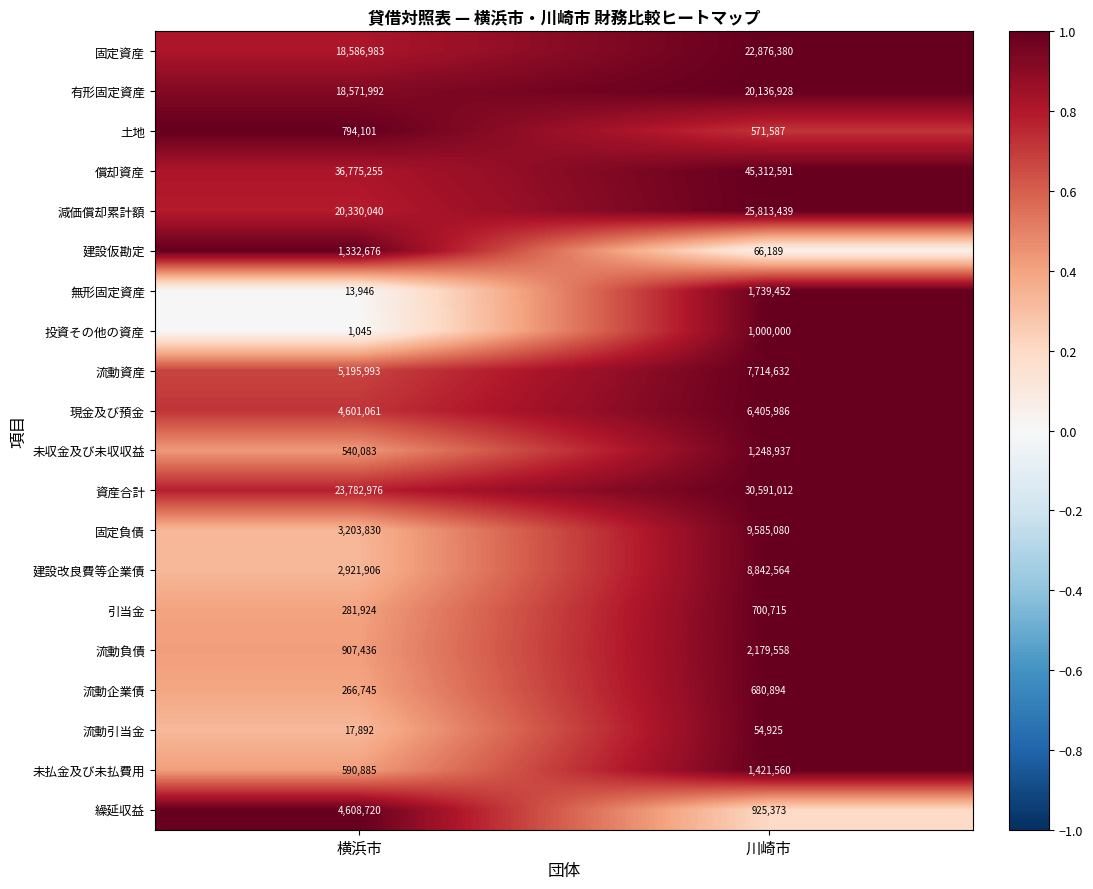

Where is 固定資産 nearest to the value 20731681?

横浜市